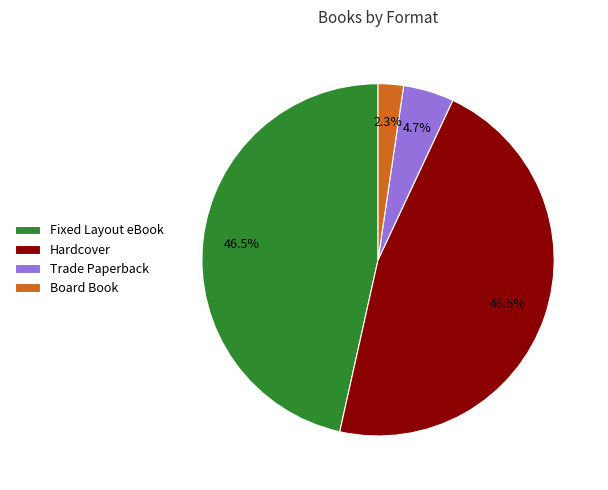

Which category has the smallest portion of the pie?

Board Book